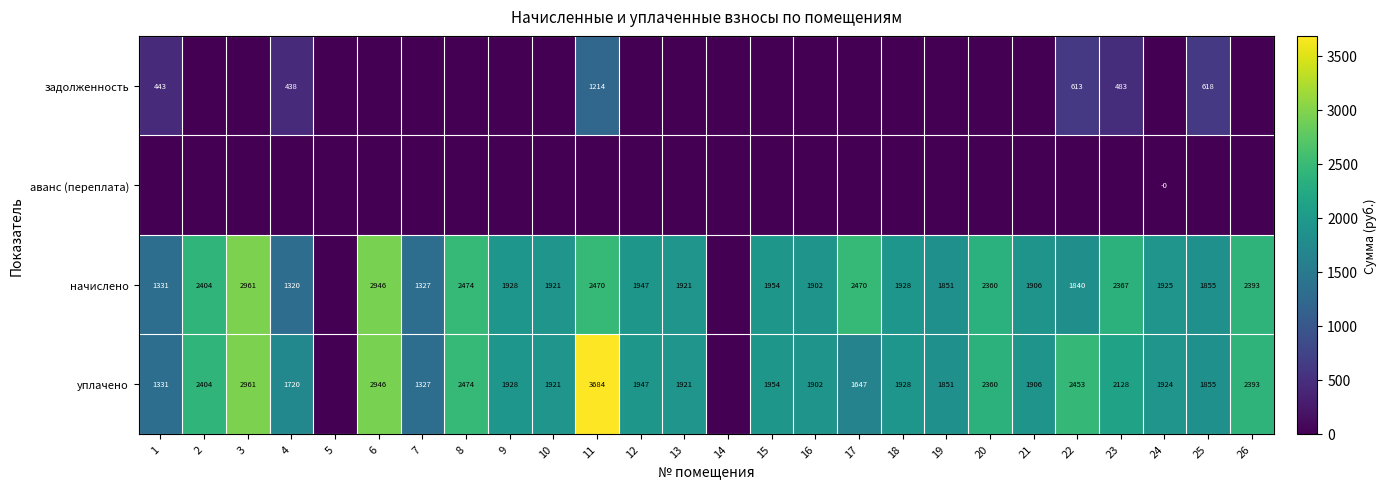

The начислено series shows 2470 at 11. True or false?

True